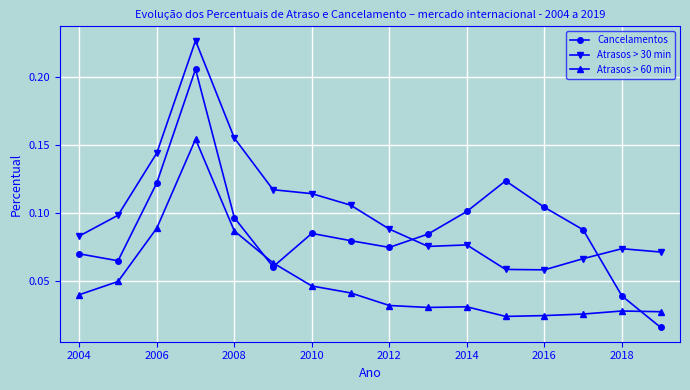

Is this an area chart (filled region under the line)?

No